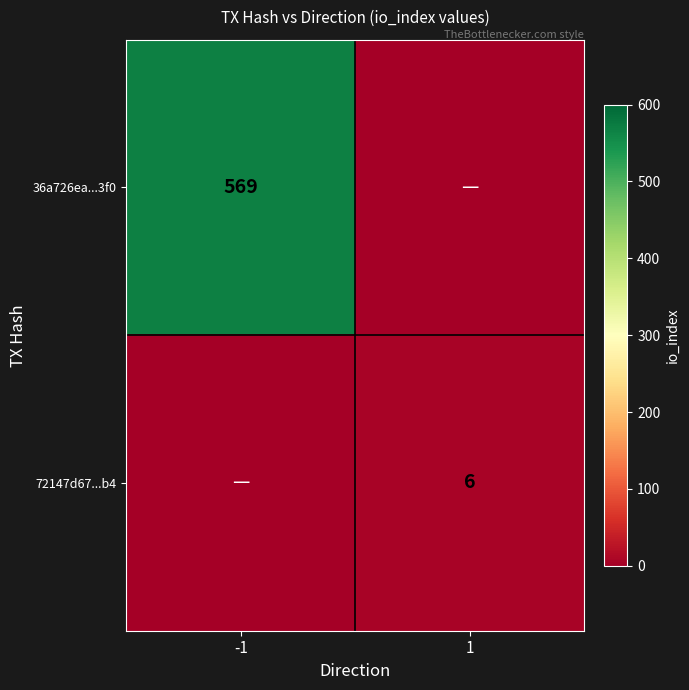

Is it true that 36a726ea...3f0 equals 990 at -1?

False